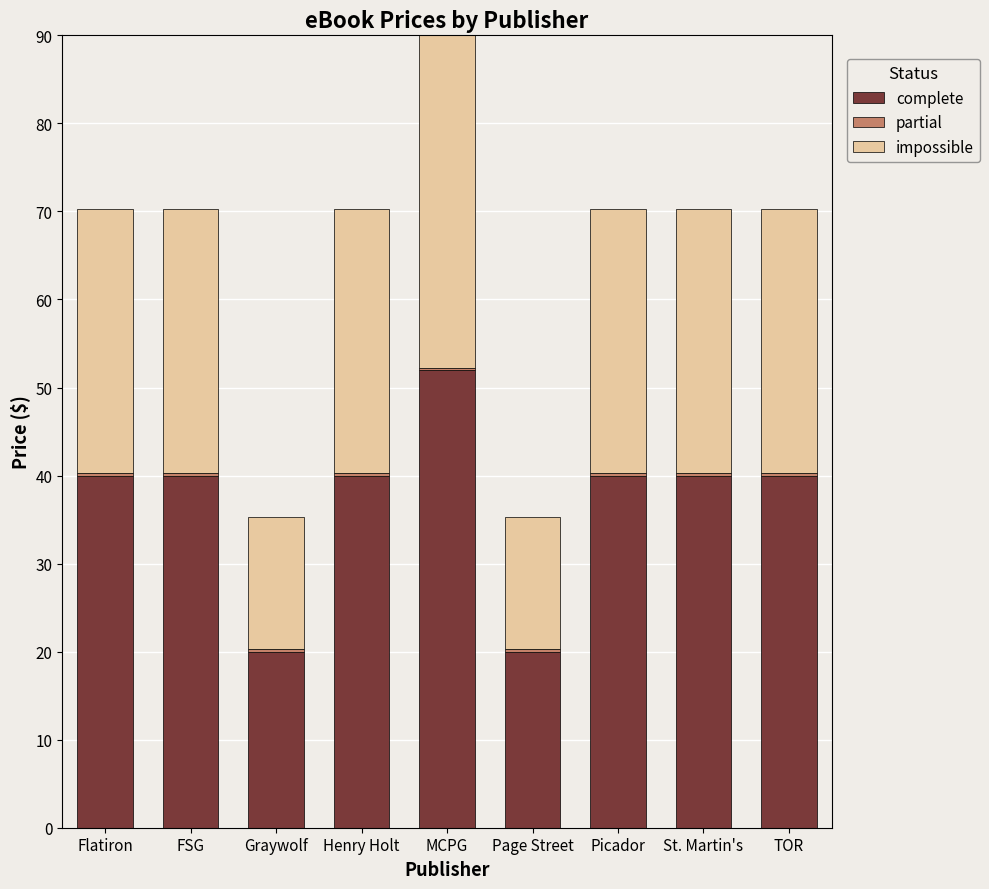

What is the difference between the complete values at Page Street and Picador?

20.0